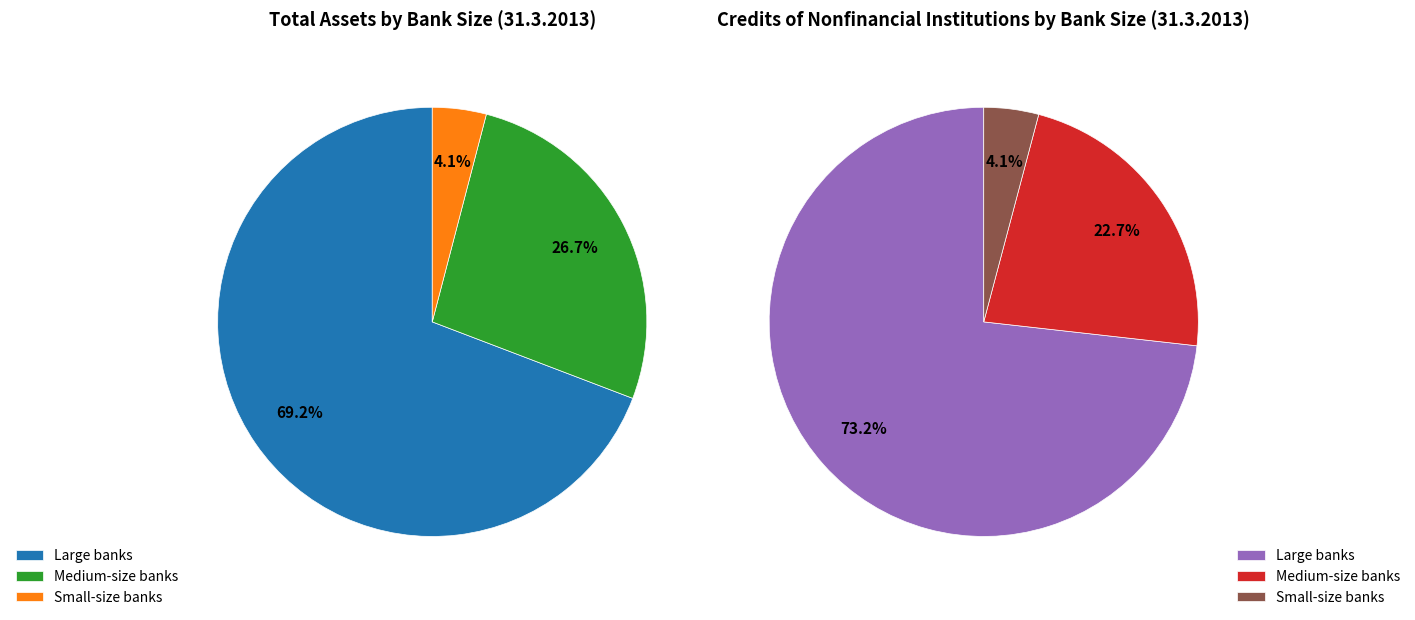

Is Small-size banks the majority of the pie?

No